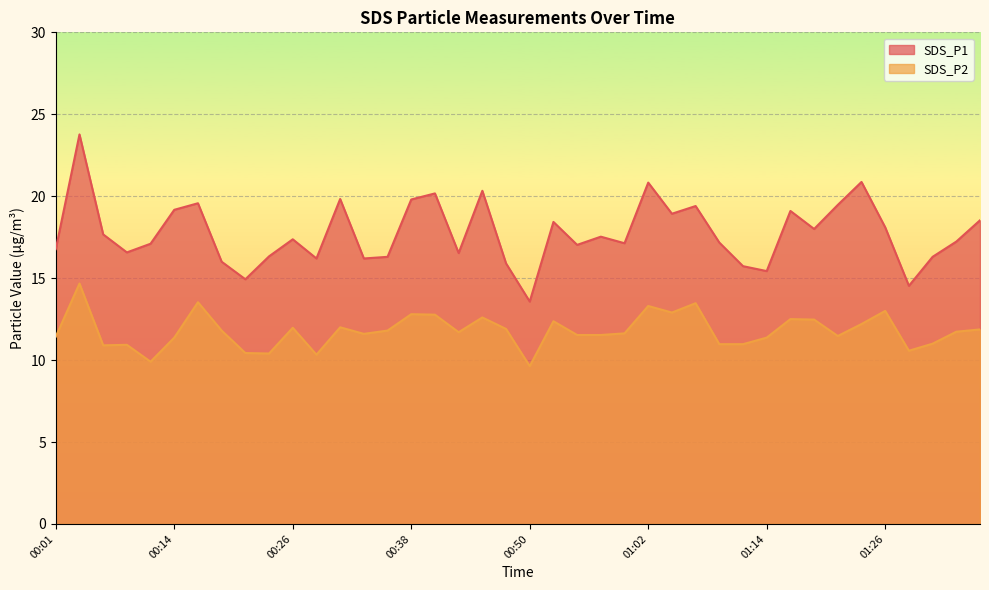

Read the SDS_P1 value at 00:52.

18.4